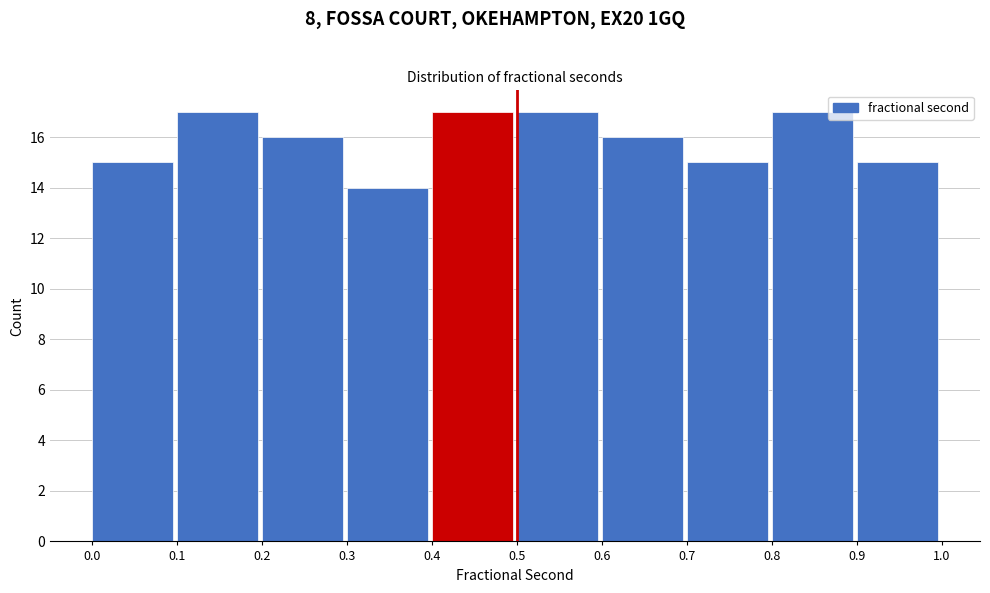

Reading left to right, transcribe this chart: for each bar, give the range it covers on the x-axis and its height. The values are not printed on the chart, so give them approximately, as read against the axis.

0.0 to 0.1: 15
0.1 to 0.2: 17
0.2 to 0.3: 16
0.3 to 0.4: 14
0.4 to 0.5: 17
0.5 to 0.6: 17
0.6 to 0.7: 16
0.7 to 0.8: 15
0.8 to 0.9: 17
0.9 to 1.0: 15